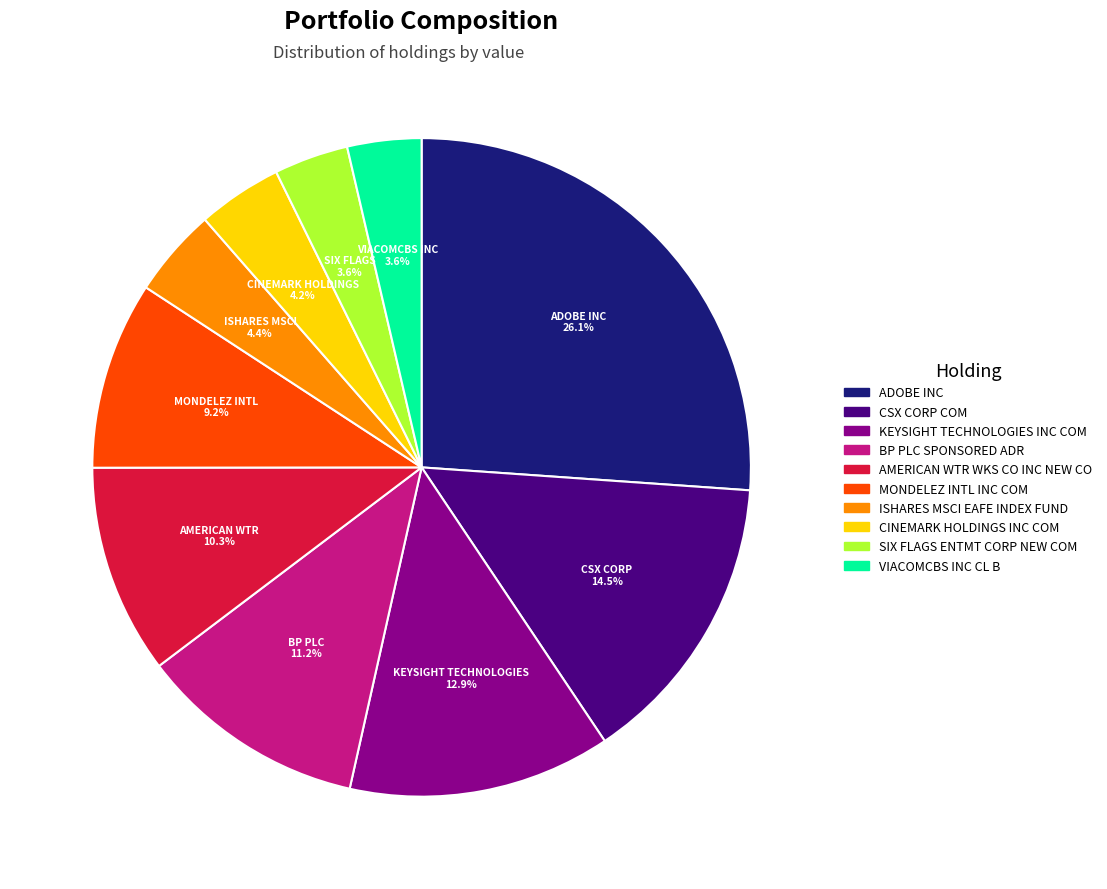

Which slice is the largest?

ADOBE INC